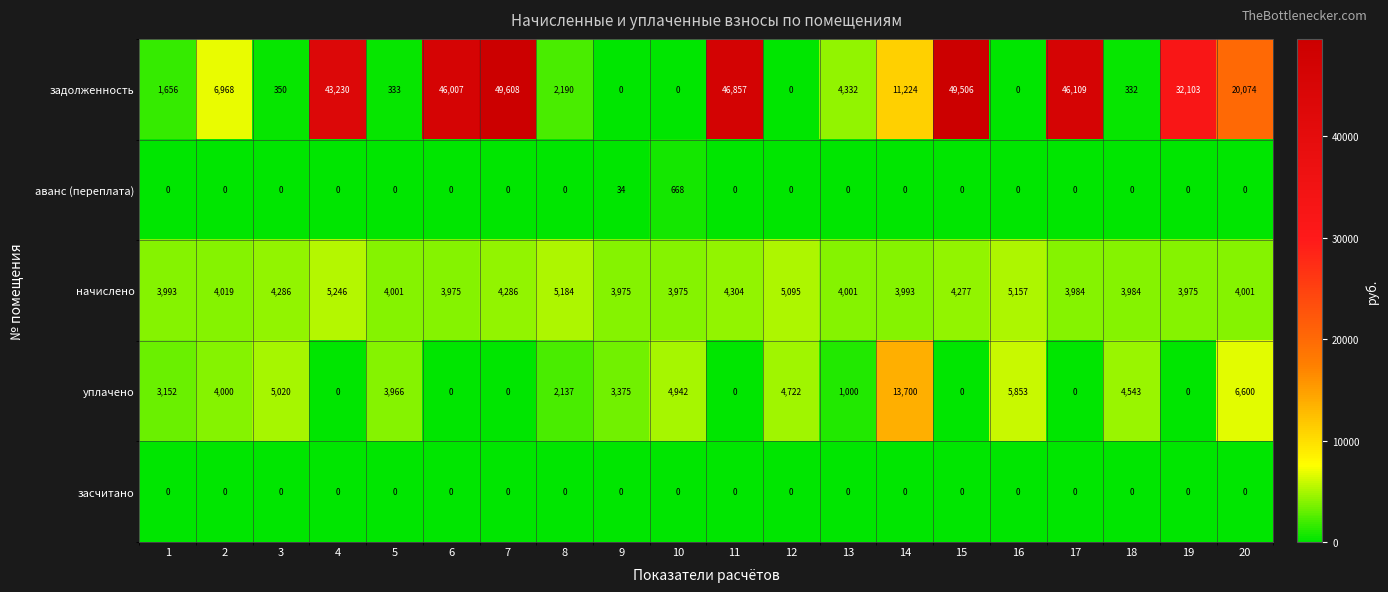

True or false: начислено has a value of 4277 at 15.

True